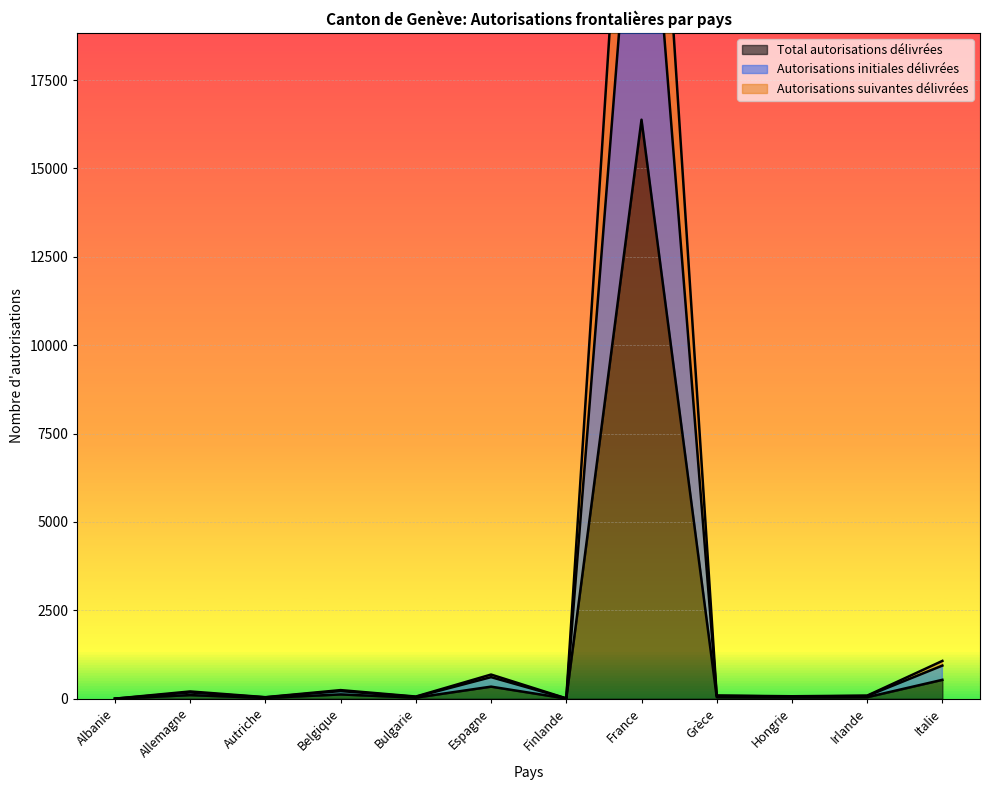

What is the maximum value for Autorisations initiales délivrées?

26843